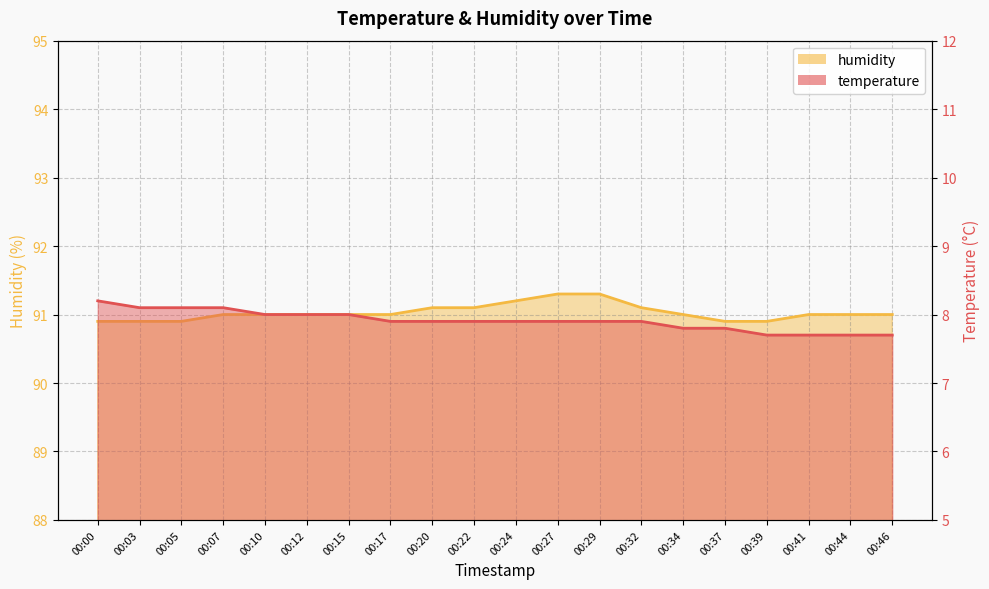

What is the average value of the temperature series?

7.9